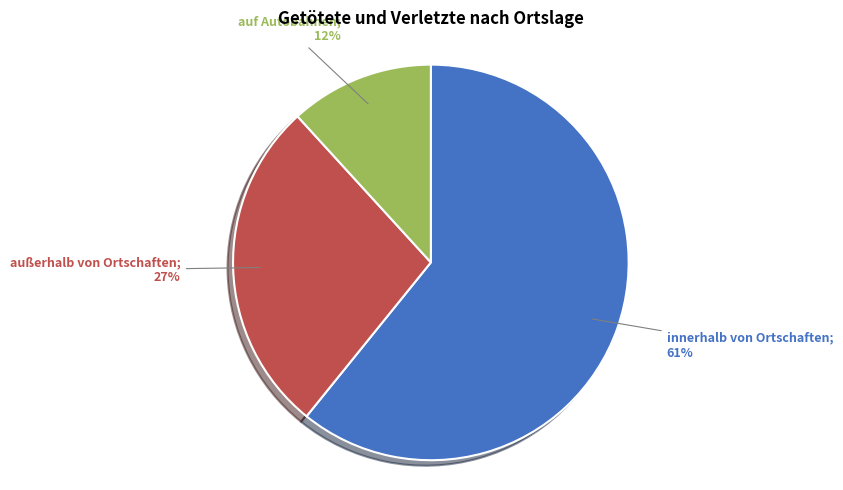

To the nearest percent, what is the average slice percentage?

33%